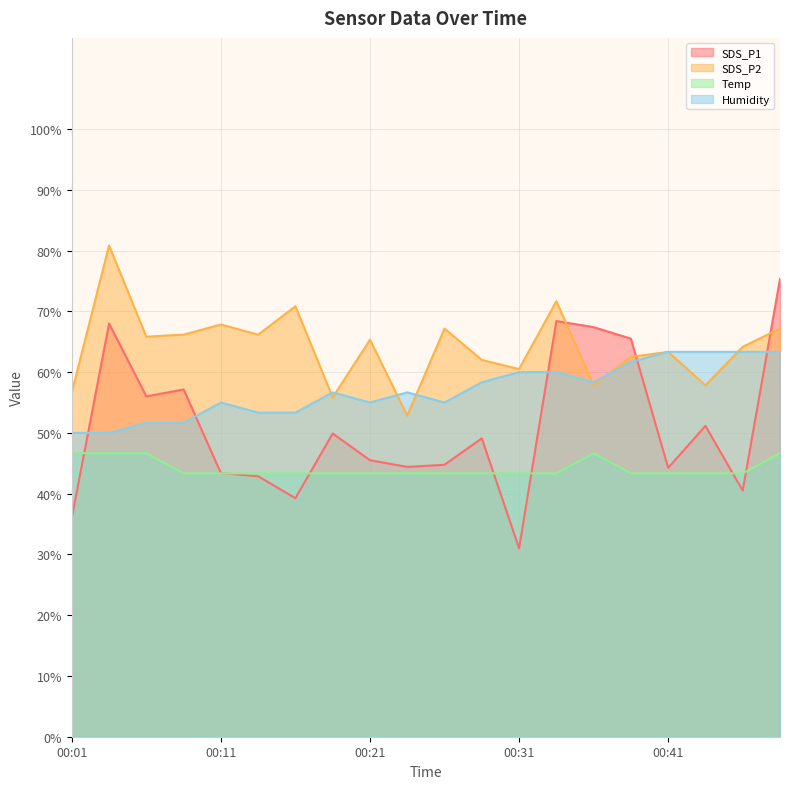

At which label does Humidity first exceed 56?

00:19